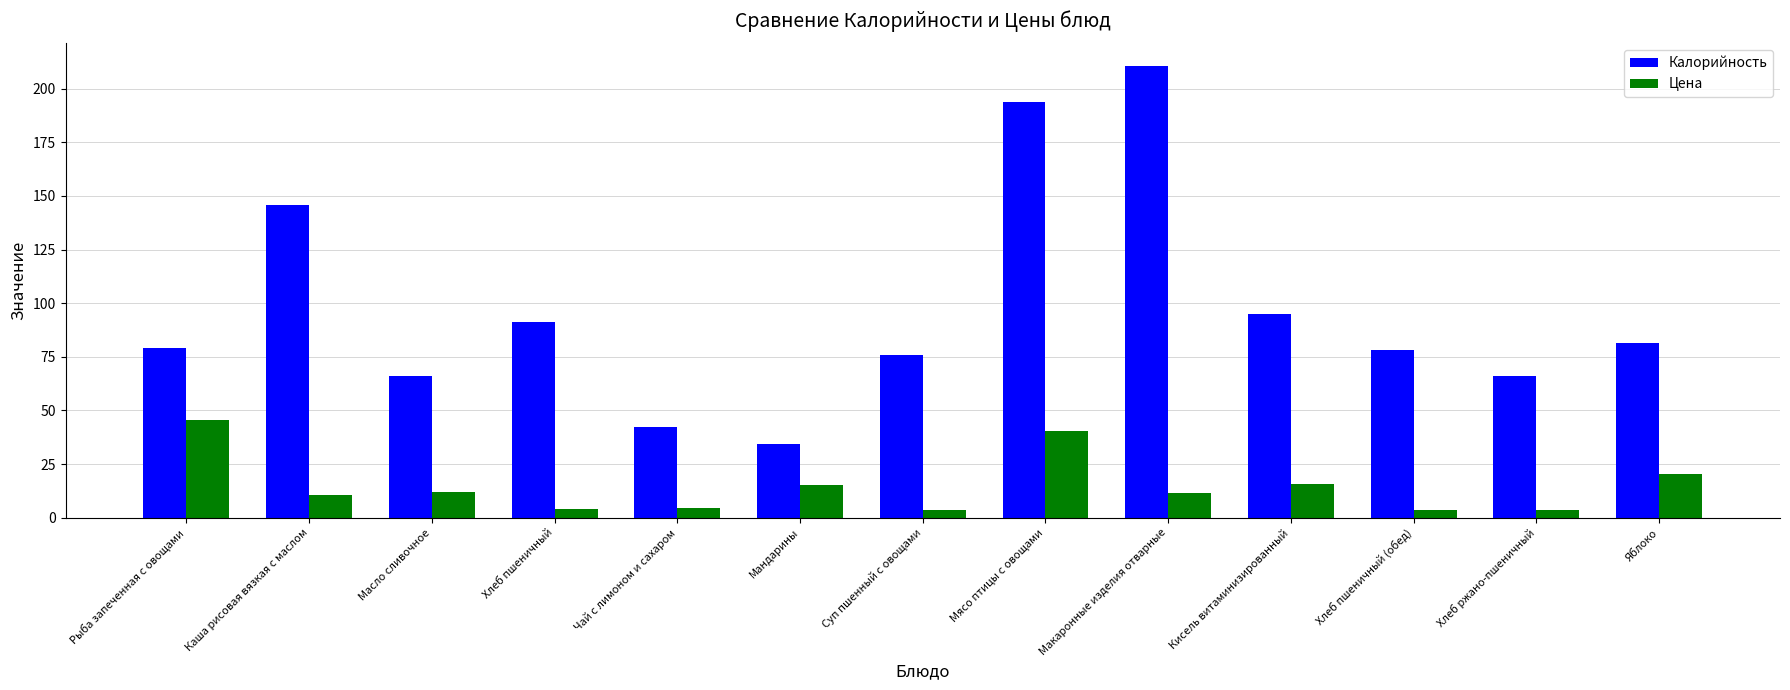

How many categories are shown in the chart?

13